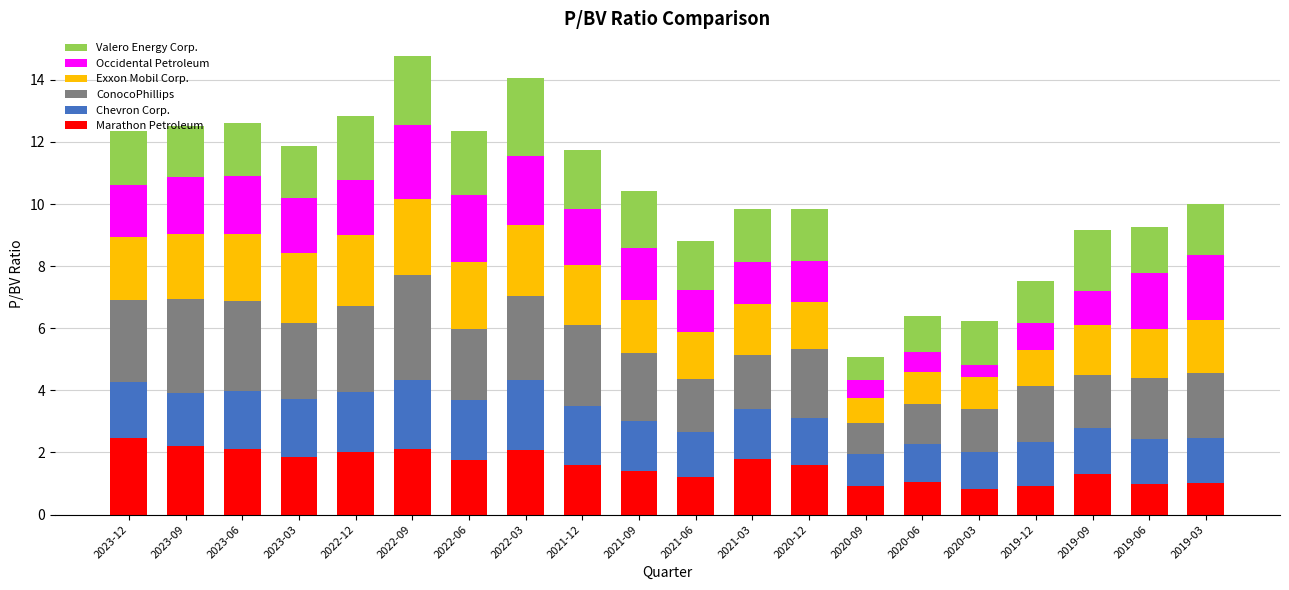

What are all the series names shown in the legend?

Valero Energy Corp., Occidental Petroleum, Exxon Mobil Corp., ConocoPhillips, Chevron Corp., Marathon Petroleum